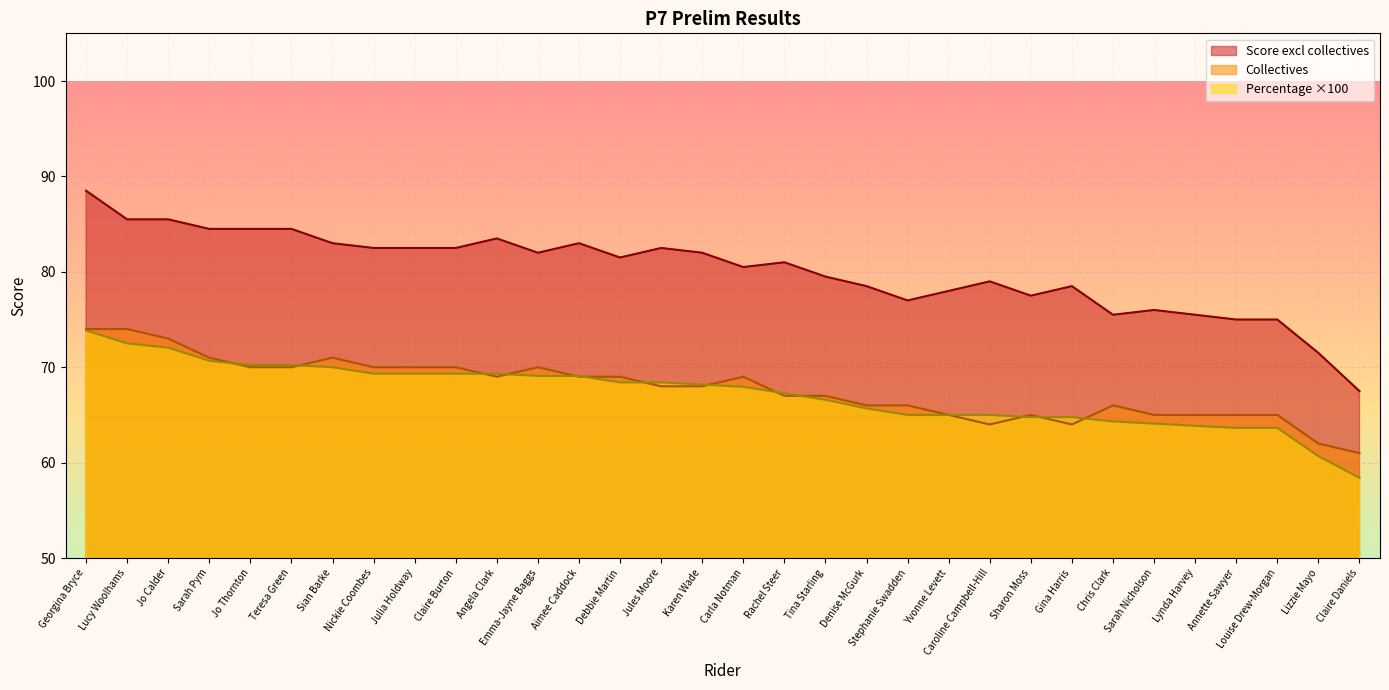

Reading right to left, what are all the values shown in this chart?

Score excl collectives: 67.5	71.5	75.0	75.0	75.5	76.0	75.5	78.5	77.5	79.0	78.0	77.0	78.5	79.5	81.0	80.5	82.0	82.5	81.5	83.0	82.0	83.5	82.5	82.5	82.5	83.0	84.5	84.5	84.5	85.5	85.5	88.5
Collectives: 61.0	62.0	65.0	65.0	65.0	65.0	66.0	64.0	65.0	64.0	65.0	66.0	66.0	67.0	67.0	69.0	68.0	68.0	69.0	69.0	70.0	69.0	70.0	70.0	70.0	71.0	70.0	70.0	71.0	73.0	74.0	74.0
Percentage: 58.4	60.7	63.6	63.6	63.9	64.1	64.3	64.8	64.8	65.0	65.0	65.0	65.7	66.6	67.3	68.0	68.2	68.4	68.4	69.1	69.1	69.3	69.3	69.3	69.3	70.0	70.2	70.2	70.7	72.0	72.5	73.9